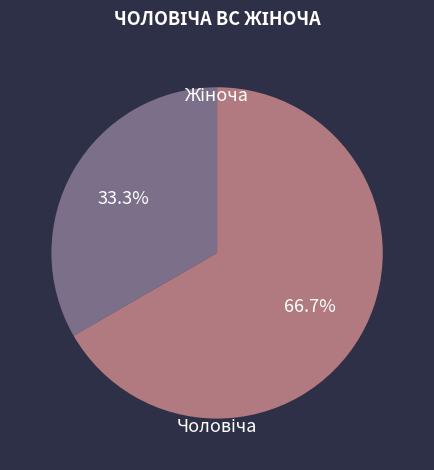

What is the total percentage of Чоловіча and Жіноча?

100.0%